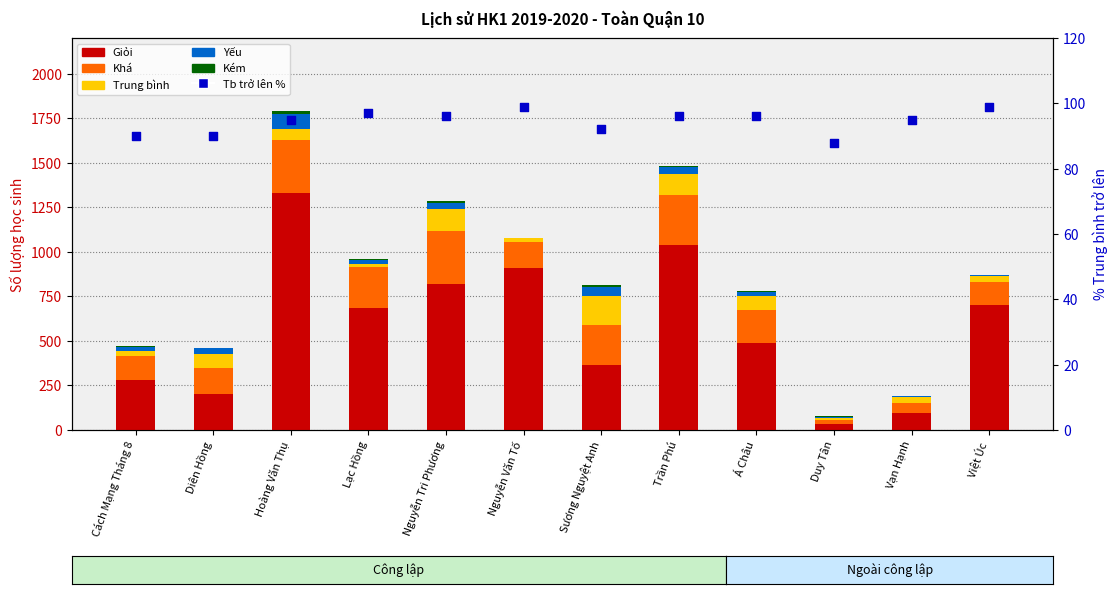

Which series has the largest total across all categories?

Giỏi